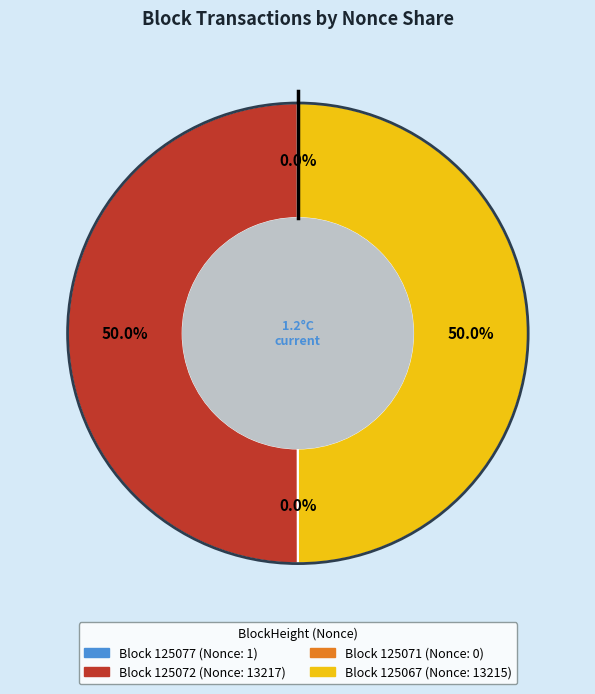

To the nearest percent, what portion does 125072 represent?

50%